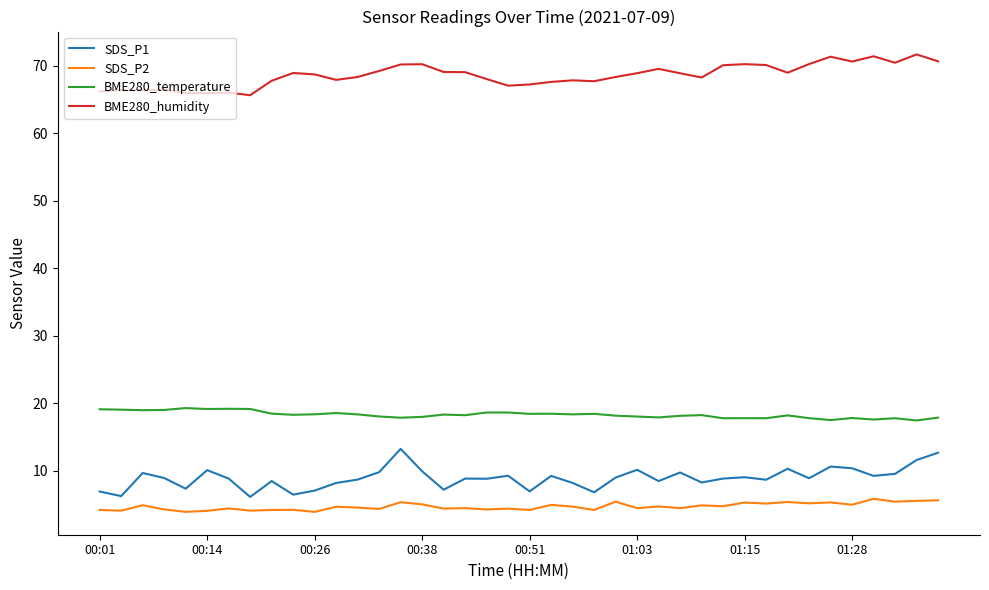

What is the difference between the maximum and minimum values in the BME280_humidity series?

6.0